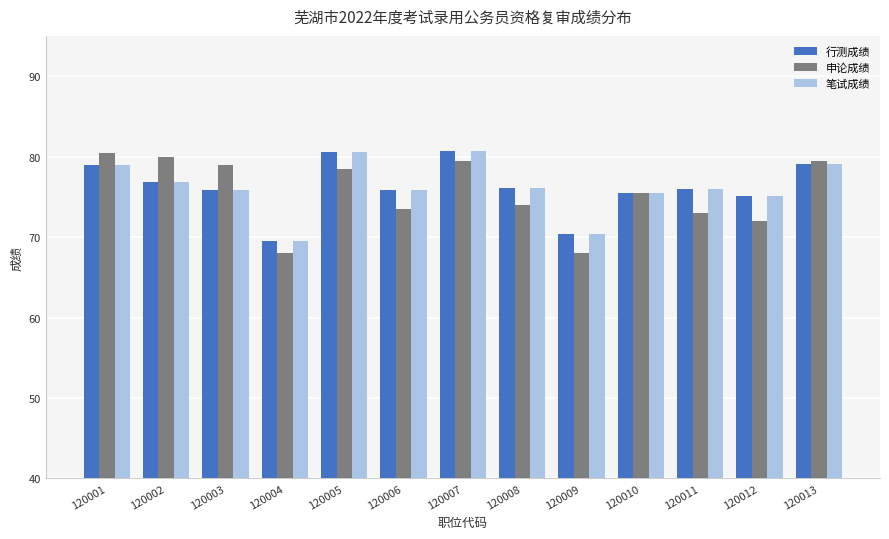

The 笔试成绩 series shows 80.6 at 120005. True or false?

True